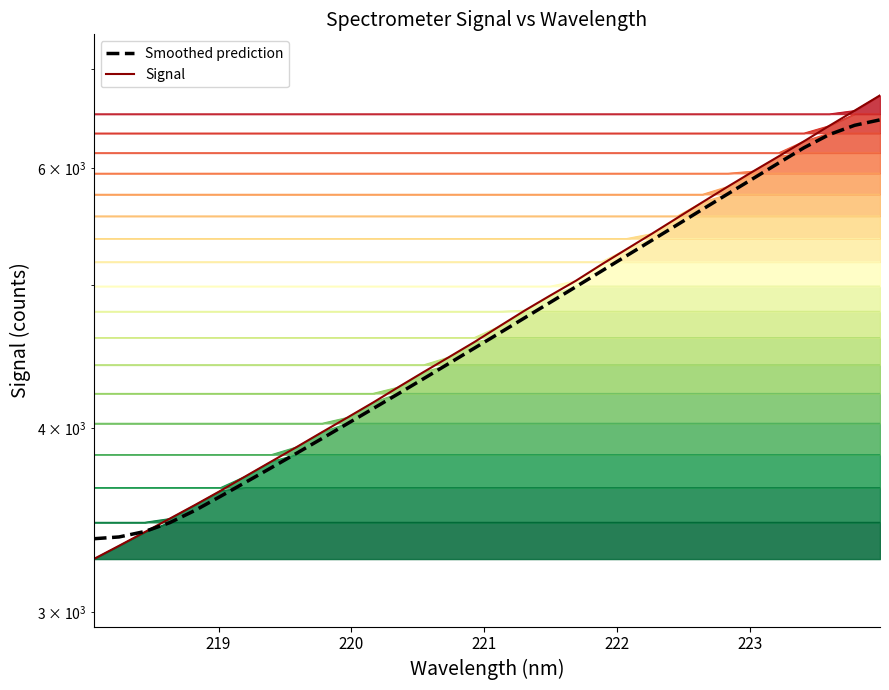

Which series has the largest range (max minus min)?

Signal